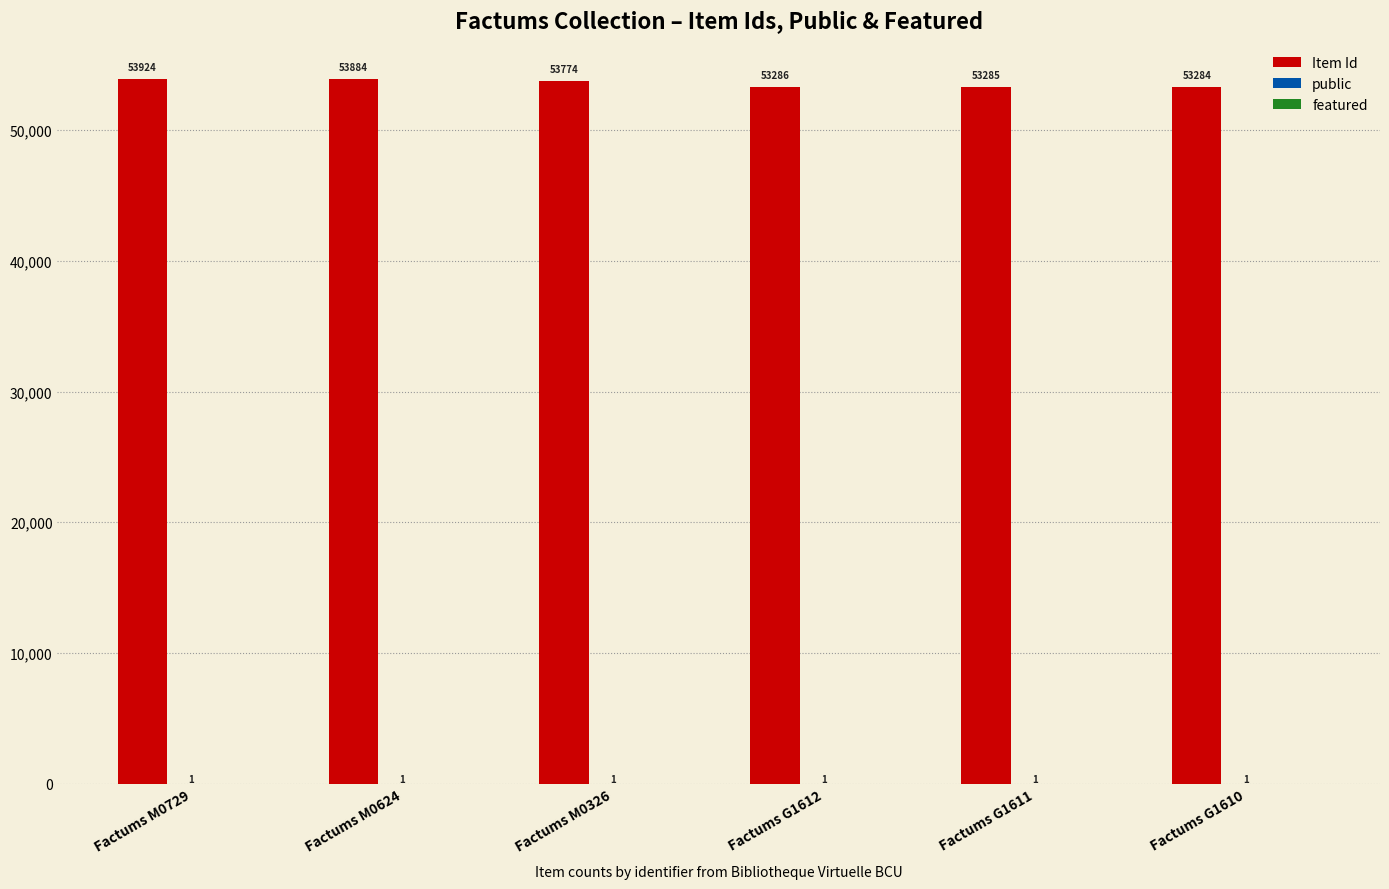

How many groups of bars are there?

6